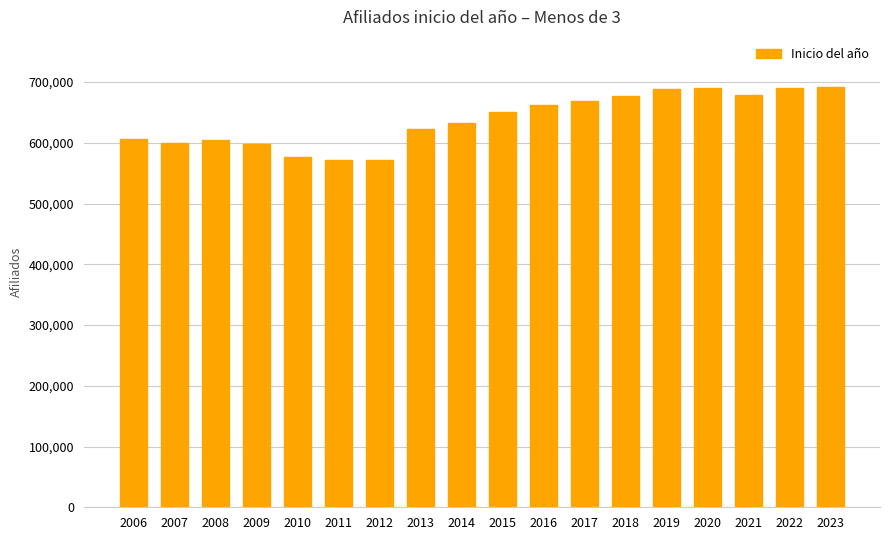

How many values are below 650496?

9